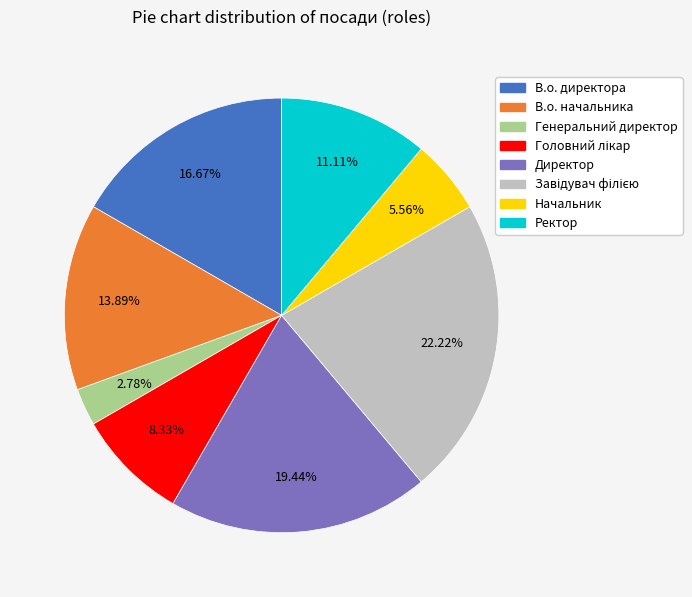

What portion of the pie excludes В.о. директора?

83.3%